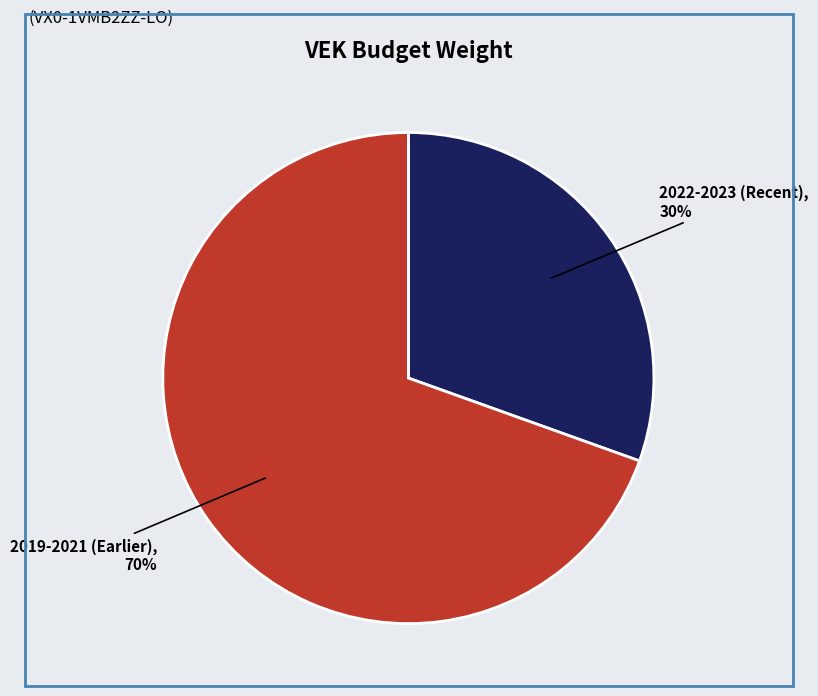

To the nearest percent, what portion does 2022-2023 (Recent) represent?

30%